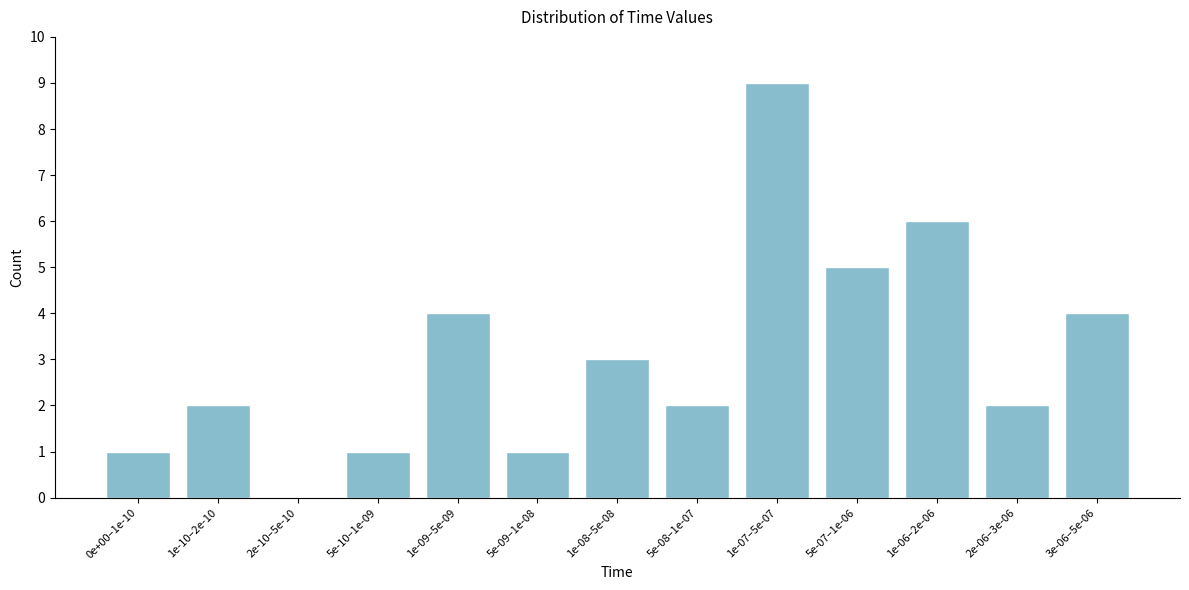

Reading left to right, transcribe all the data shown in this chart.

0e+00–1e-10=1	1e-10–2e-10=2	2e-10–5e-10=0	5e-10–1e-09=1	1e-09–5e-09=4	5e-09–1e-08=1	1e-08–5e-08=3	5e-08–1e-07=2	1e-07–5e-07=9	5e-07–1e-06=5	1e-06–2e-06=6	2e-06–3e-06=2	3e-06–5e-06=4